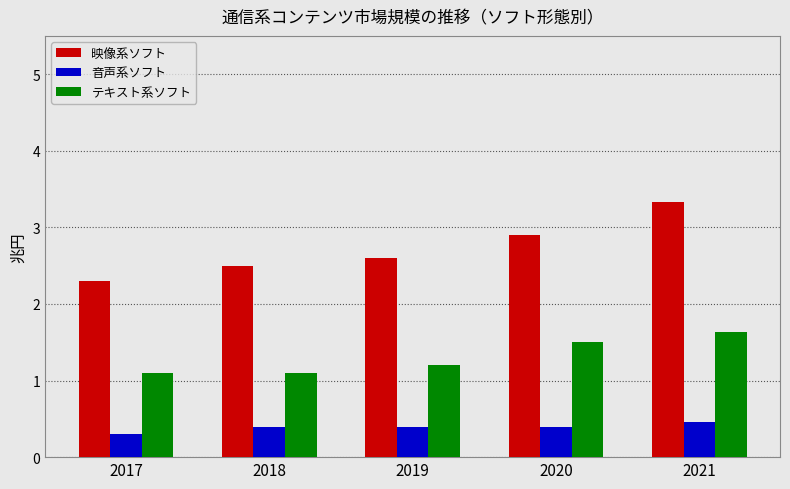

Reading left to right, transcribe all the data shown in this chart.

映像系ソフト: 2.3	2.5	2.6	2.9	3.3
音声系ソフト: 0.3	0.4	0.4	0.4	0.5
テキスト系ソフト: 1.1	1.1	1.2	1.5	1.6